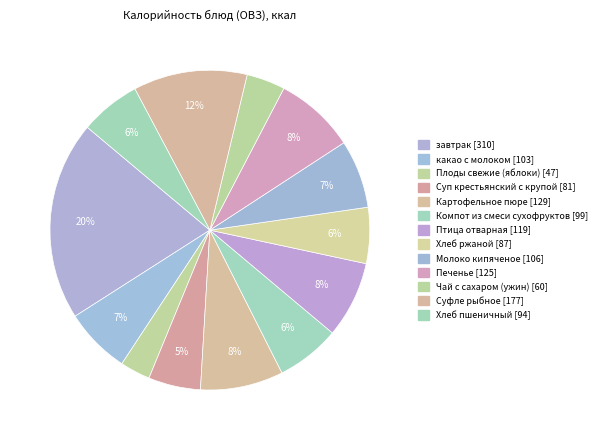

The Плоды свежие (яблоки) slice represents 3% of the pie. True or false?

True